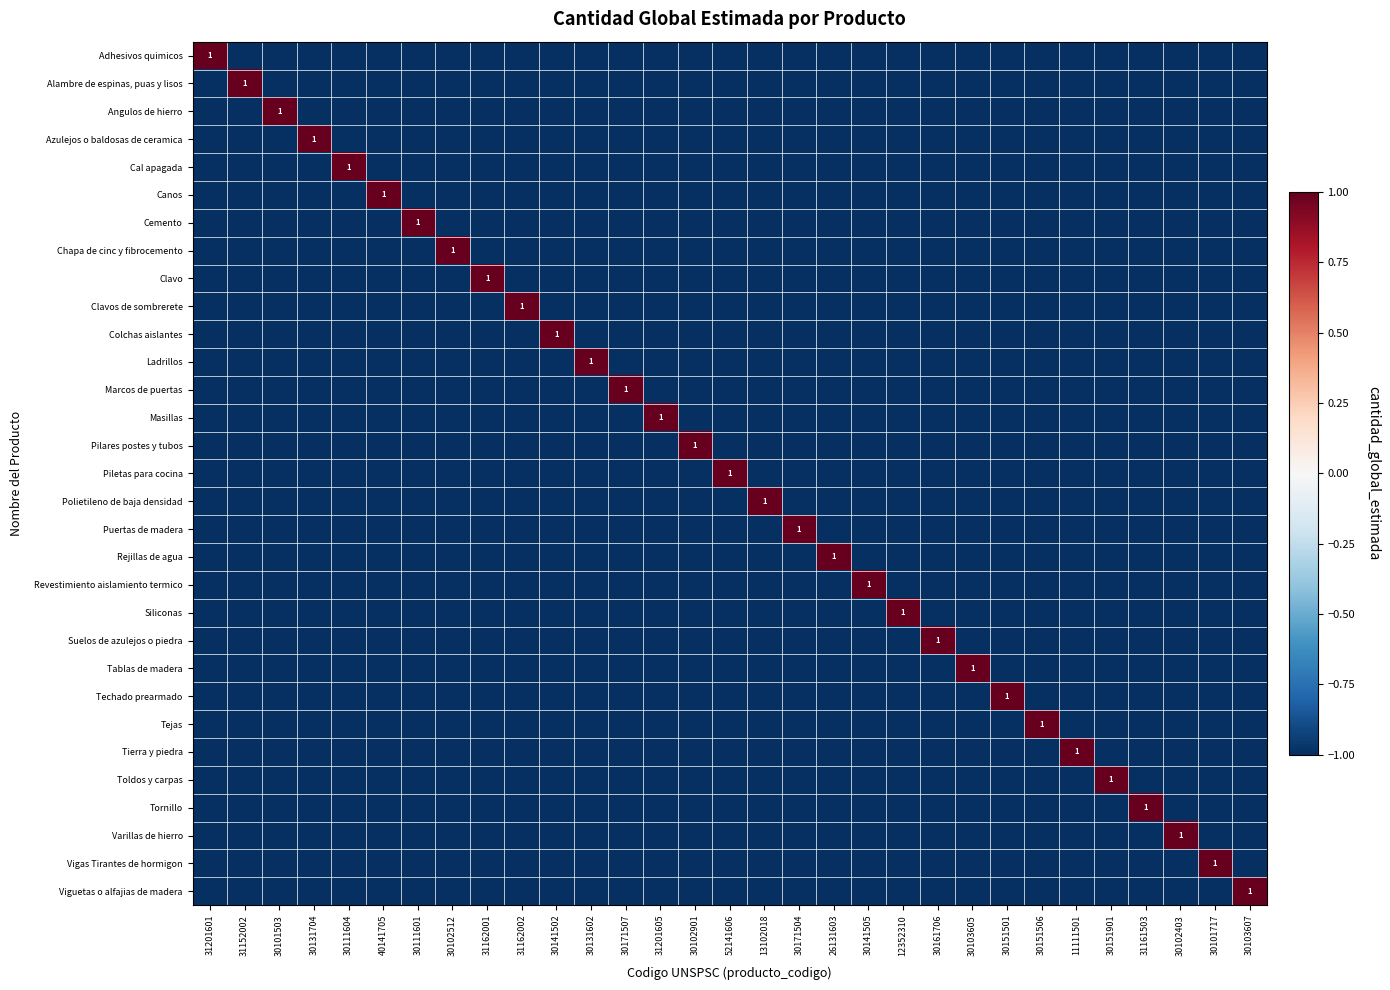

Count the number of categories in the chart.

31